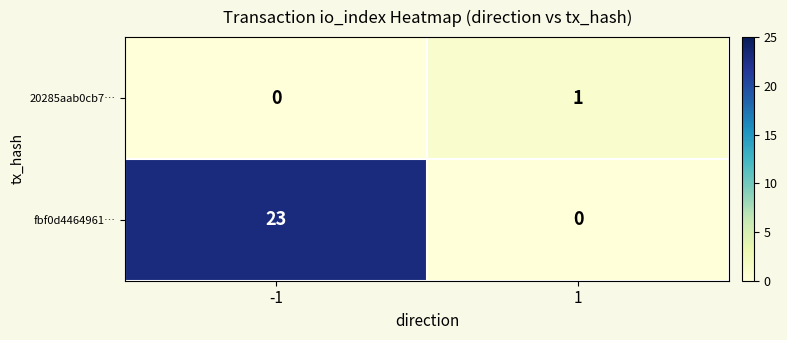

Reading right to left, list all the values displayed in this chart.

20285aab0cb7…: 1	0
fbf0d4464961…: 0	23